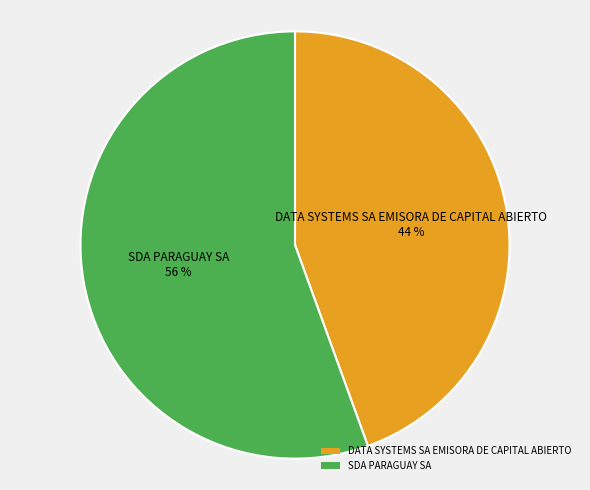

Which has a higher value, DATA SYSTEMS SA EMISORA DE CAPITAL ABIERTO or SDA PARAGUAY SA?

SDA PARAGUAY SA